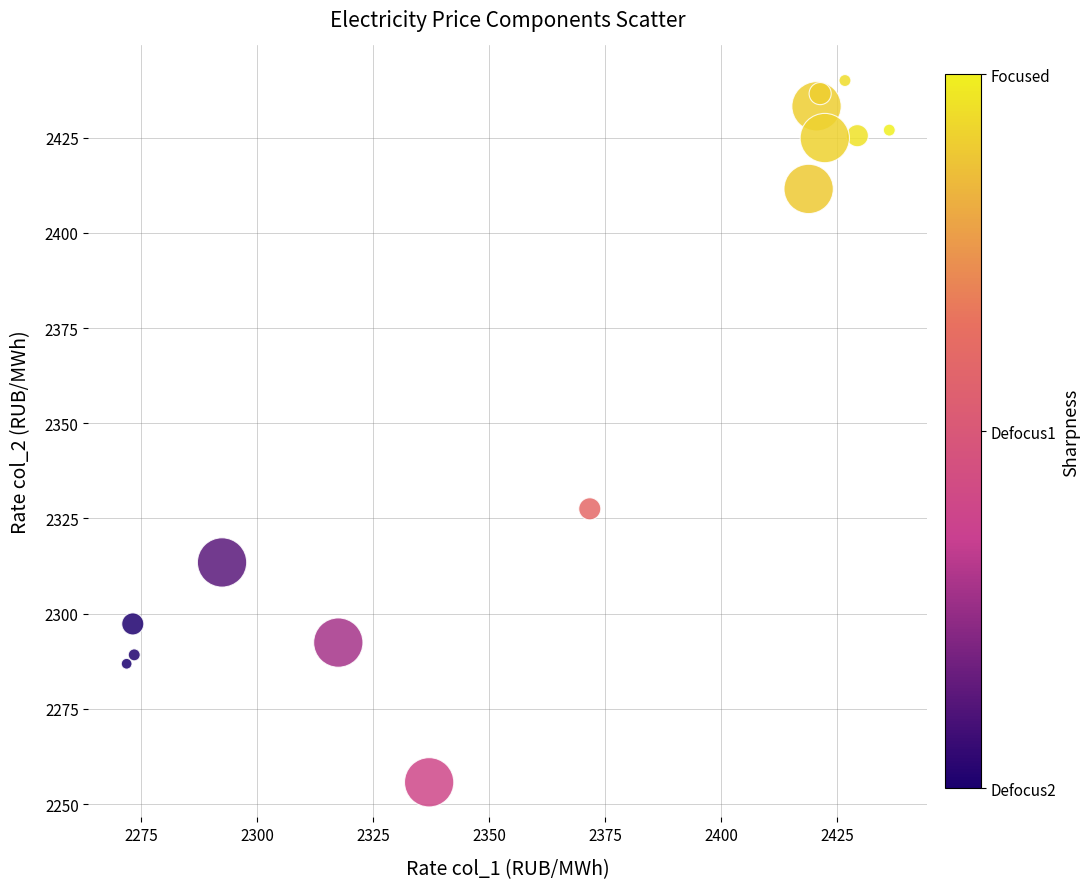

What Y value in the scatter plot is closest to 2347?

2327.5